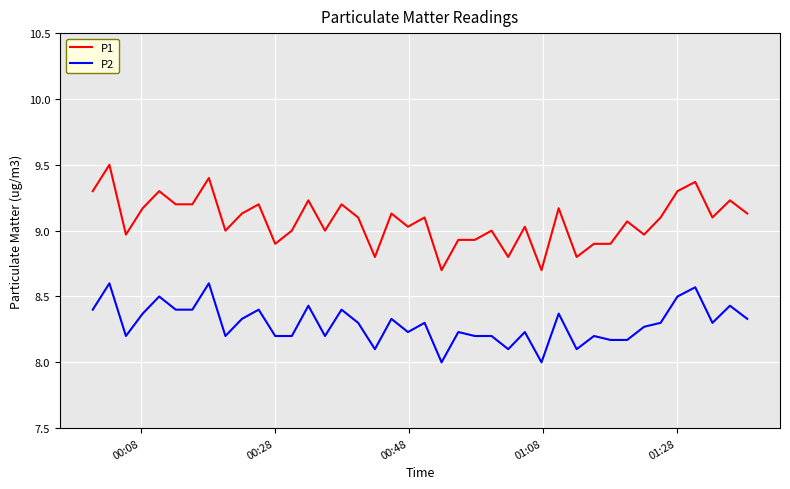

True or false: P1 and P2 intersect in this chart.

False